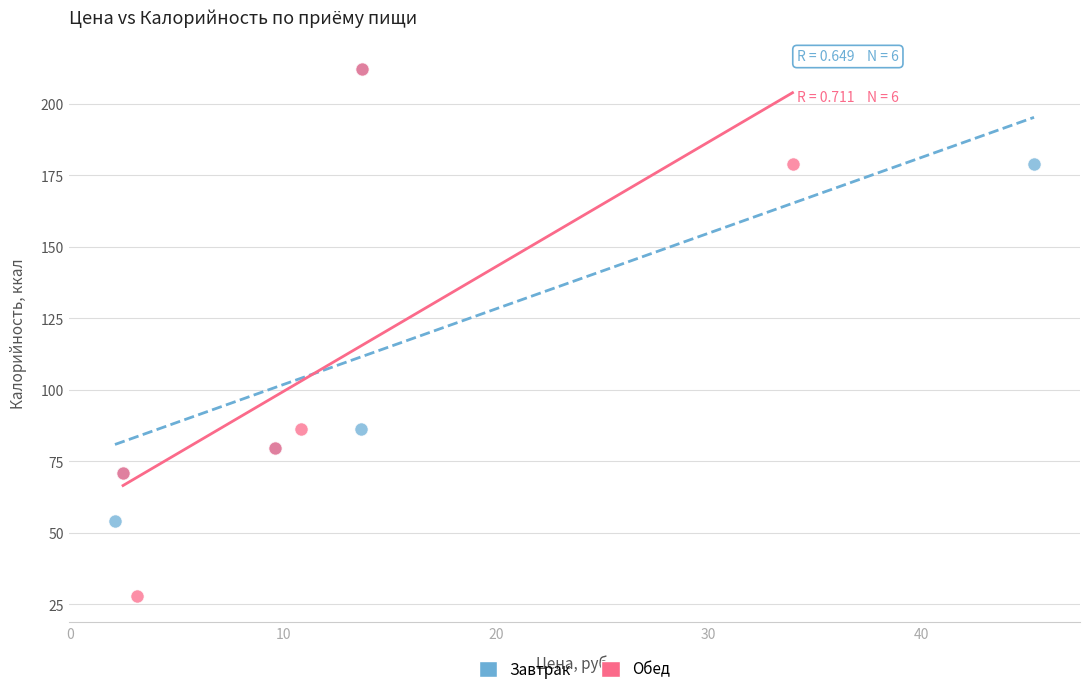

Which series has the widest spread of Y values?

Обед